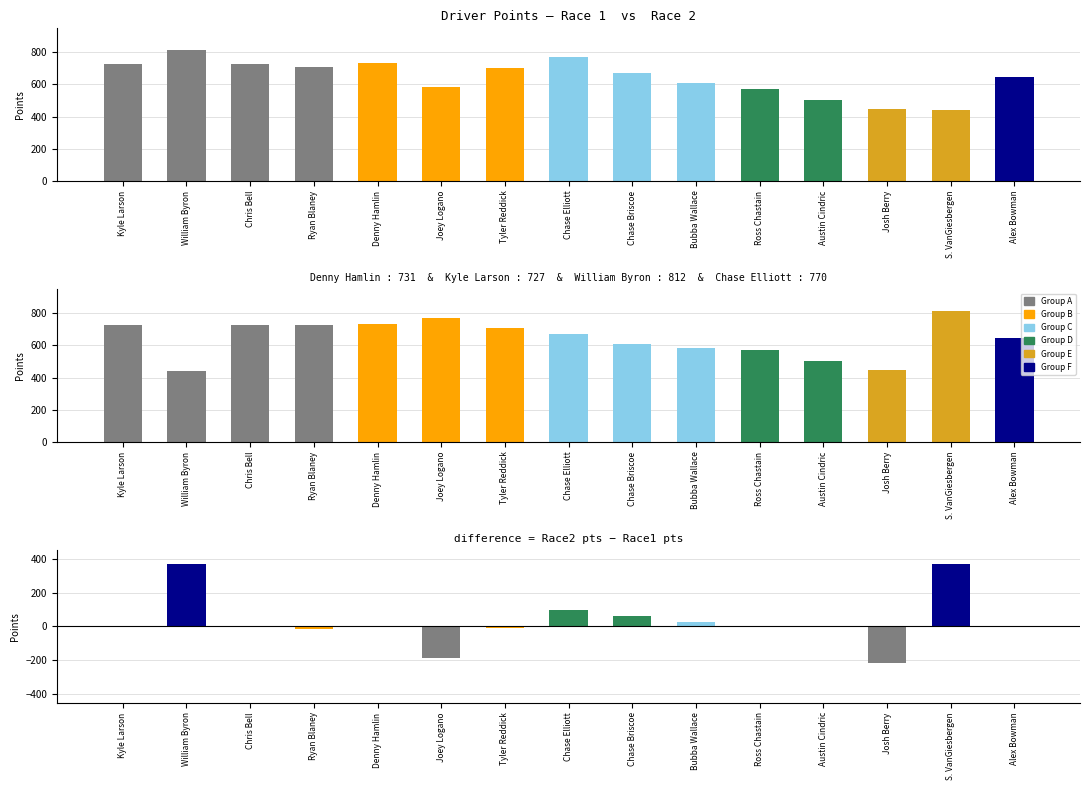

The Points (Race 1) series shows 770 at Chase Elliott. True or false?

True